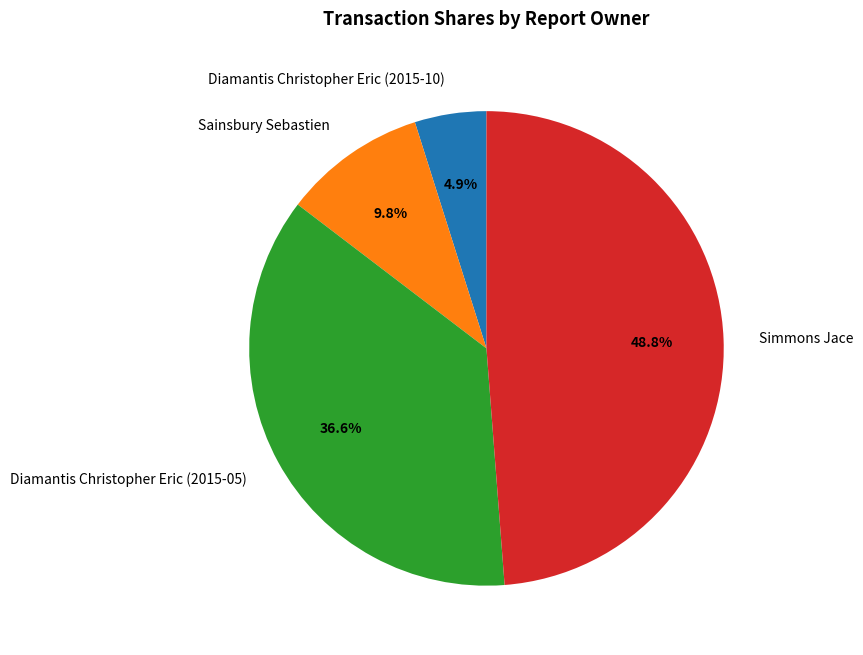

Count the number of slices in the pie.

4